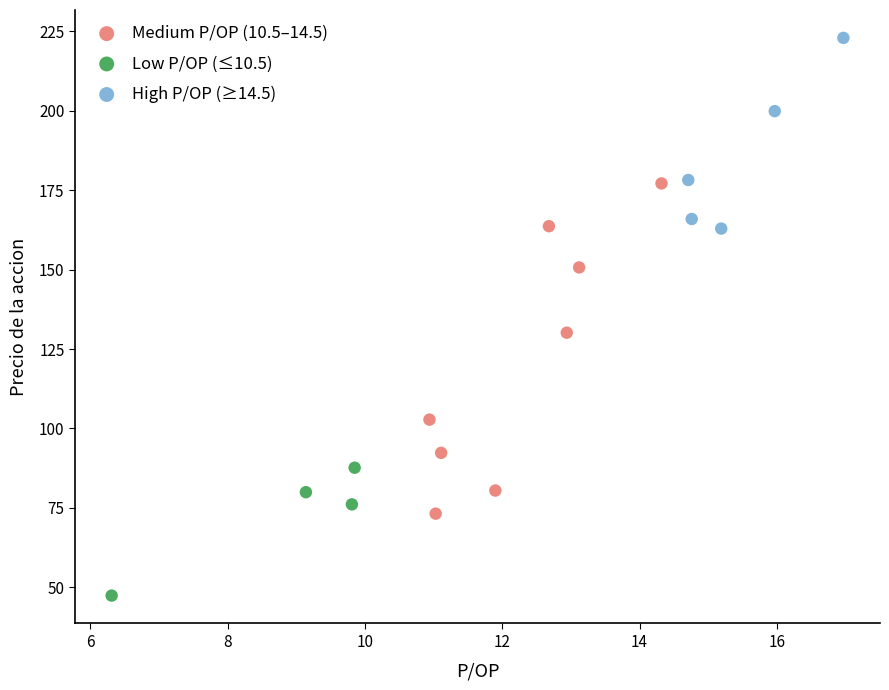

Which series contains the lowest Y value?

Low P/OP (≤10.5)